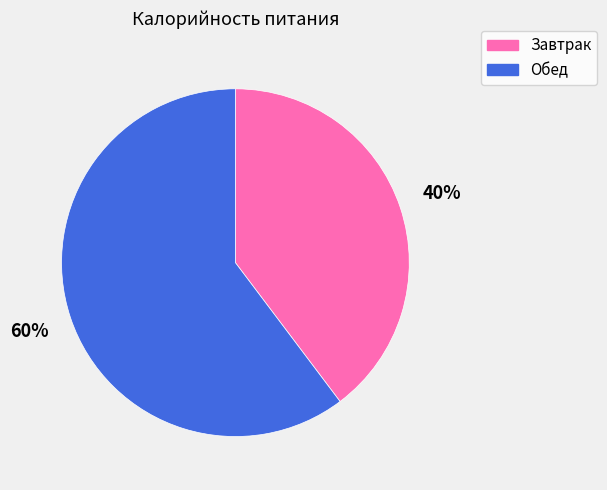

Count the number of slices in the pie.

2